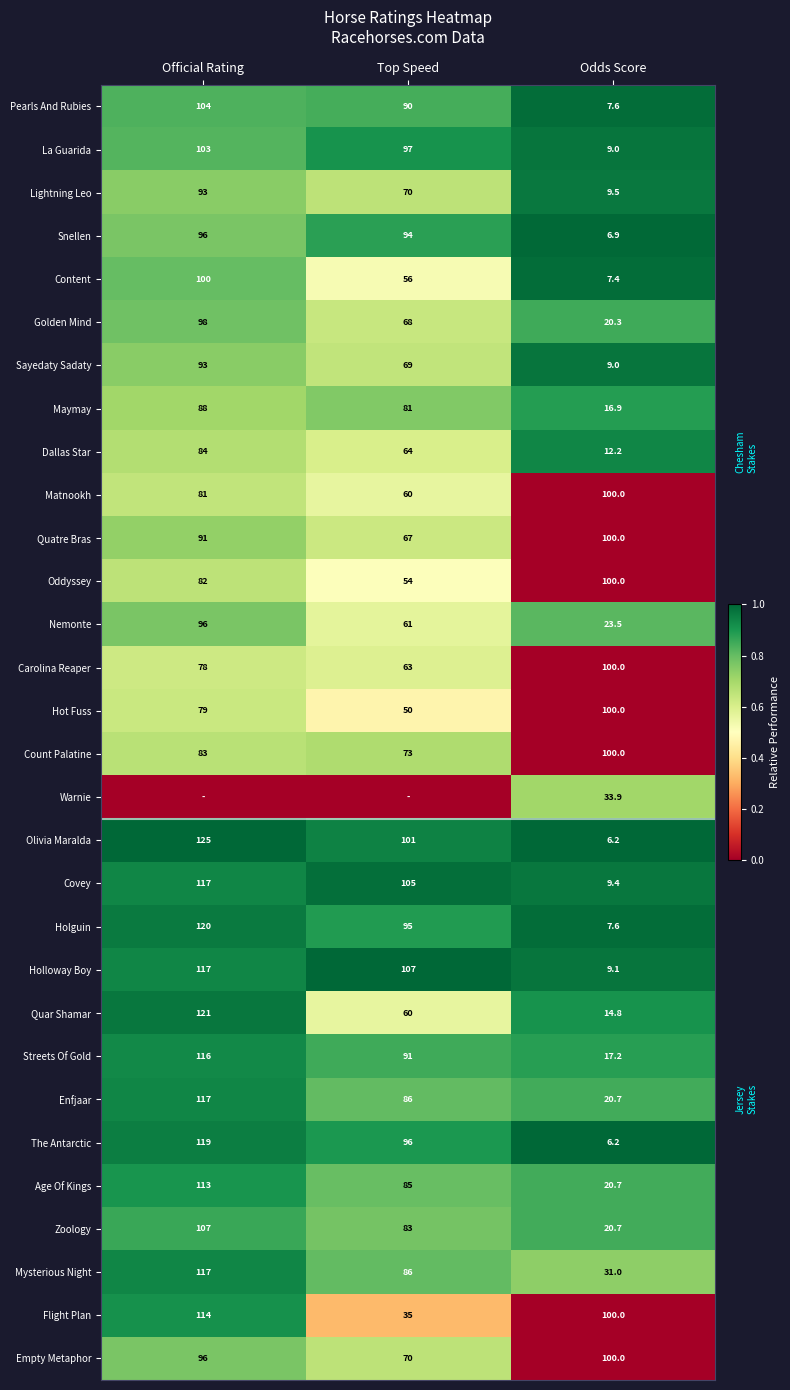

At which category is the sum across all series the highest?

Official Rating